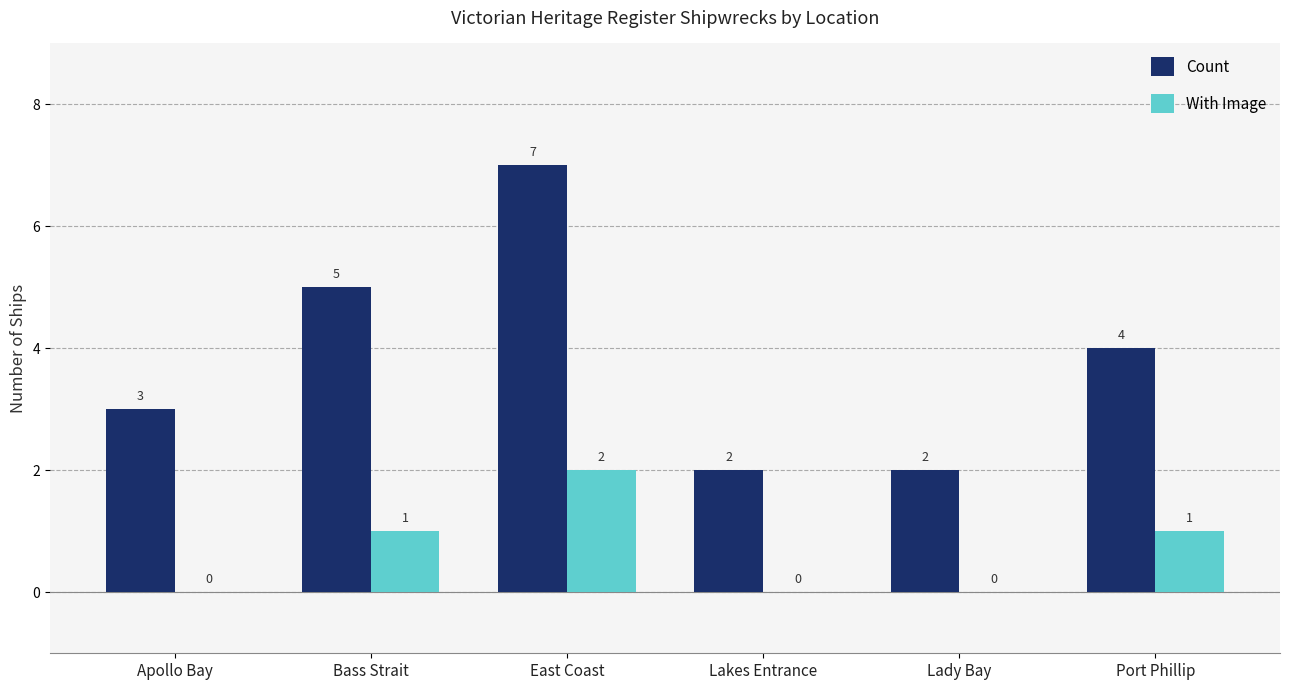

What is the sum of the Count values at Lakes Entrance and Port Phillip?

6